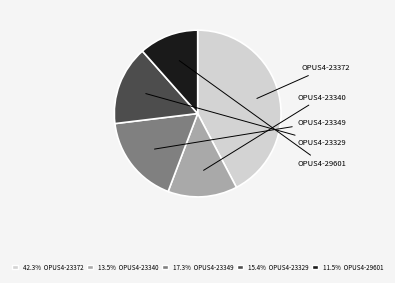

What percentage is the OPUS4-23340 slice, to the nearest percent?

13%